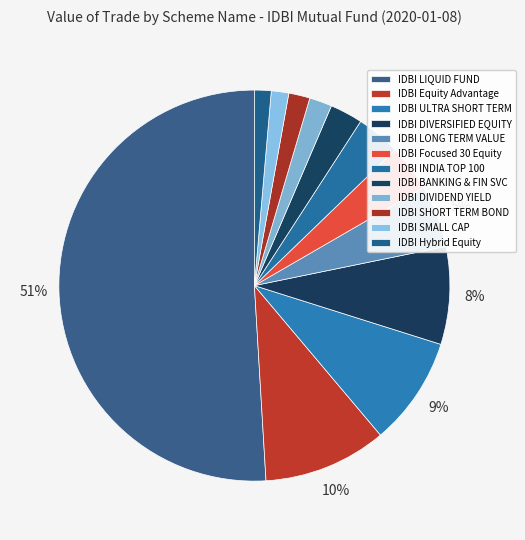

How many segments does this pie chart have?

12